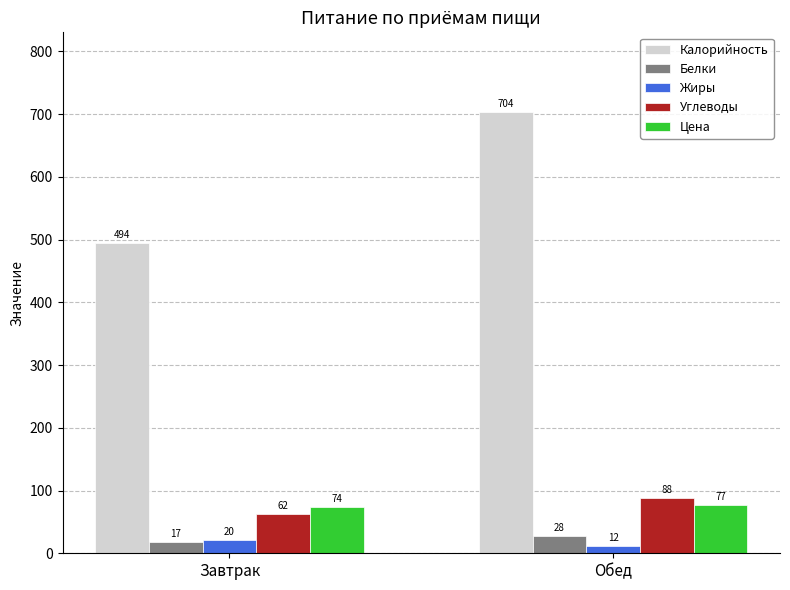

Are the bars horizontal?

No